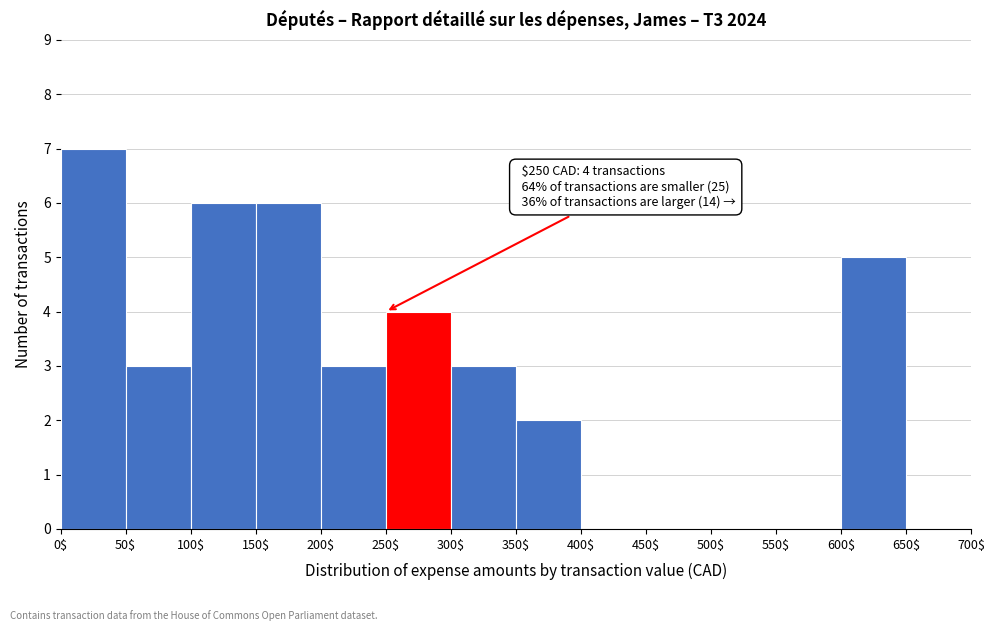

Over which range of the x-axis is the bar tallest?

0$ to 50$